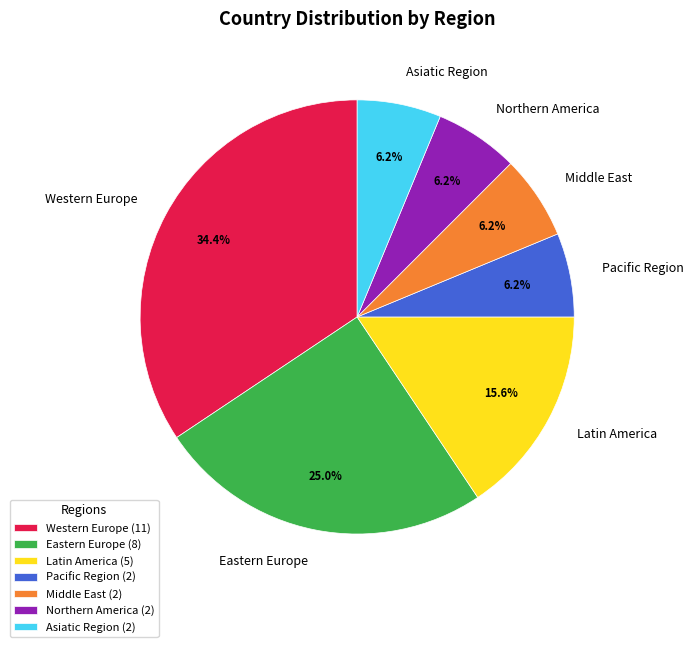

Does any single category account for the majority?

No